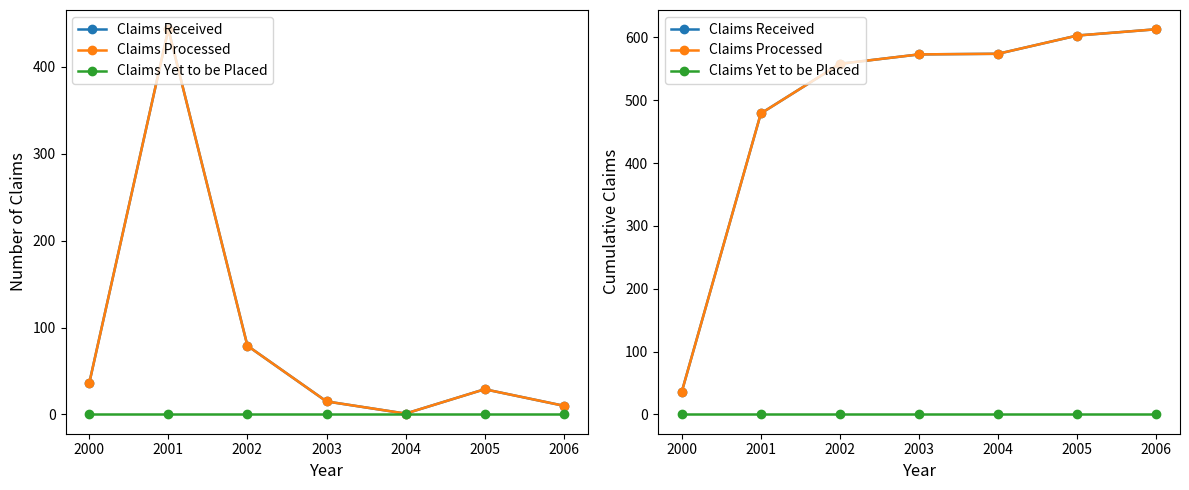

Reading left to right, transcribe all the data shown in this chart.

Claims Received: 2000=36	2001=479	2002=558	2003=573	2004=574	2005=603	2006=613
Claims Processed: 2000=36	2001=479	2002=558	2003=573	2004=574	2005=603	2006=613
Claims Yet to be Placed: 2000=0	2001=0	2002=0	2003=0	2004=0	2005=0	2006=0